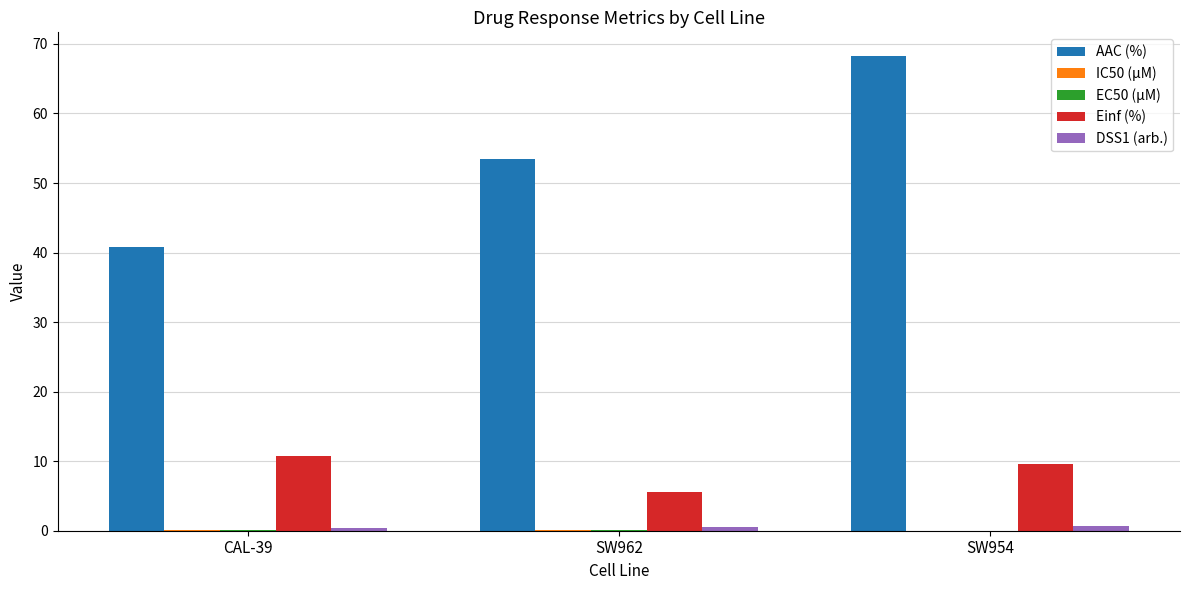

At which category is the sum across all series the highest?

SW954